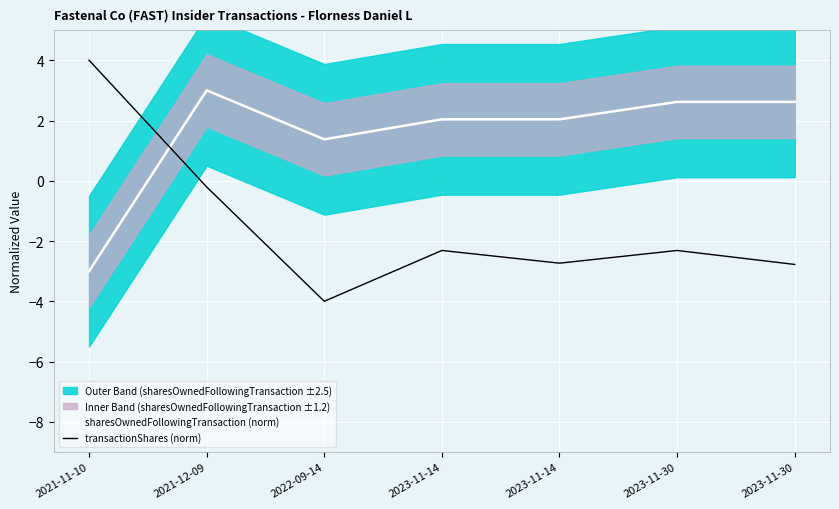

The sharesOwnedFollowingTransaction (norm) series shows 1.4 at 2022-09-14. True or false?

True